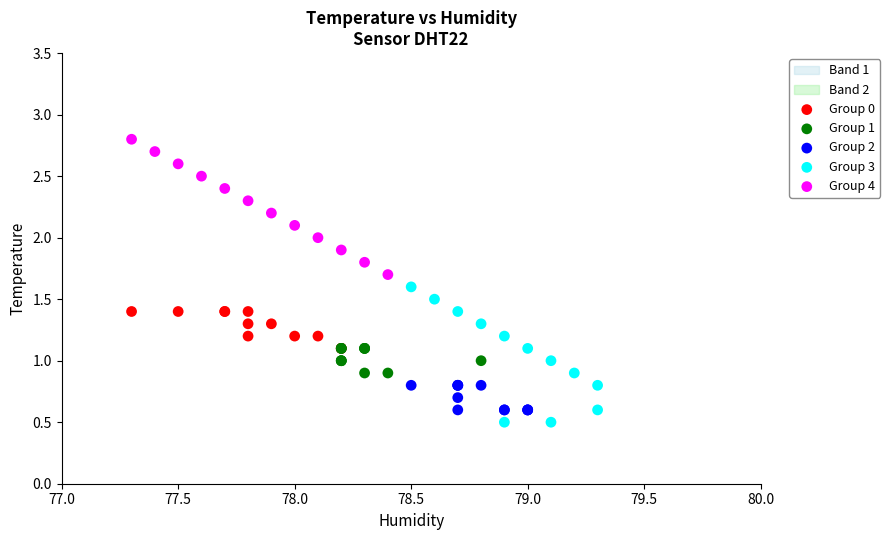

Which series contains the highest Y value?

Group 4